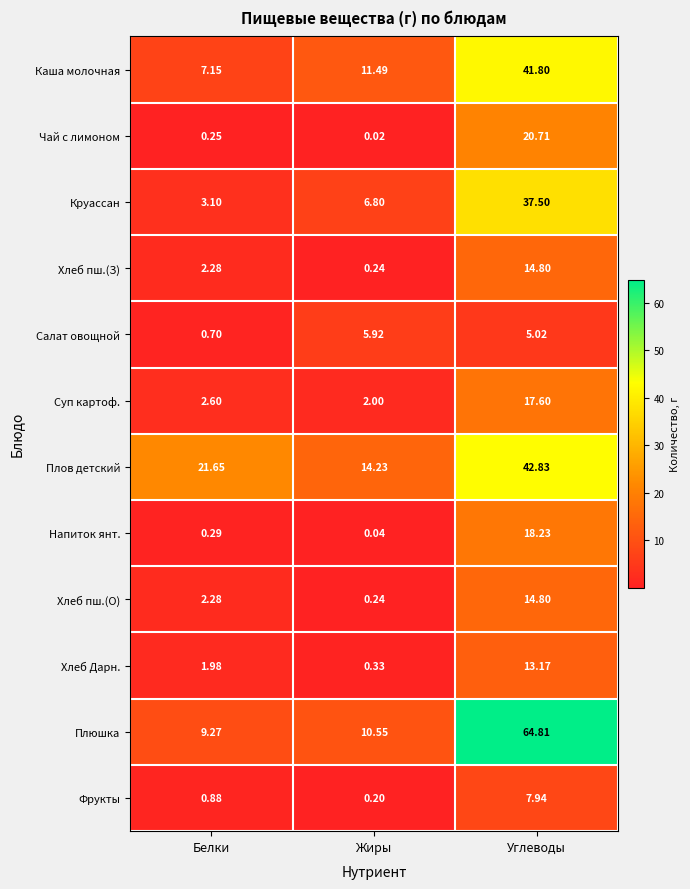

Where is Круассан nearest to the value 20?

Жиры